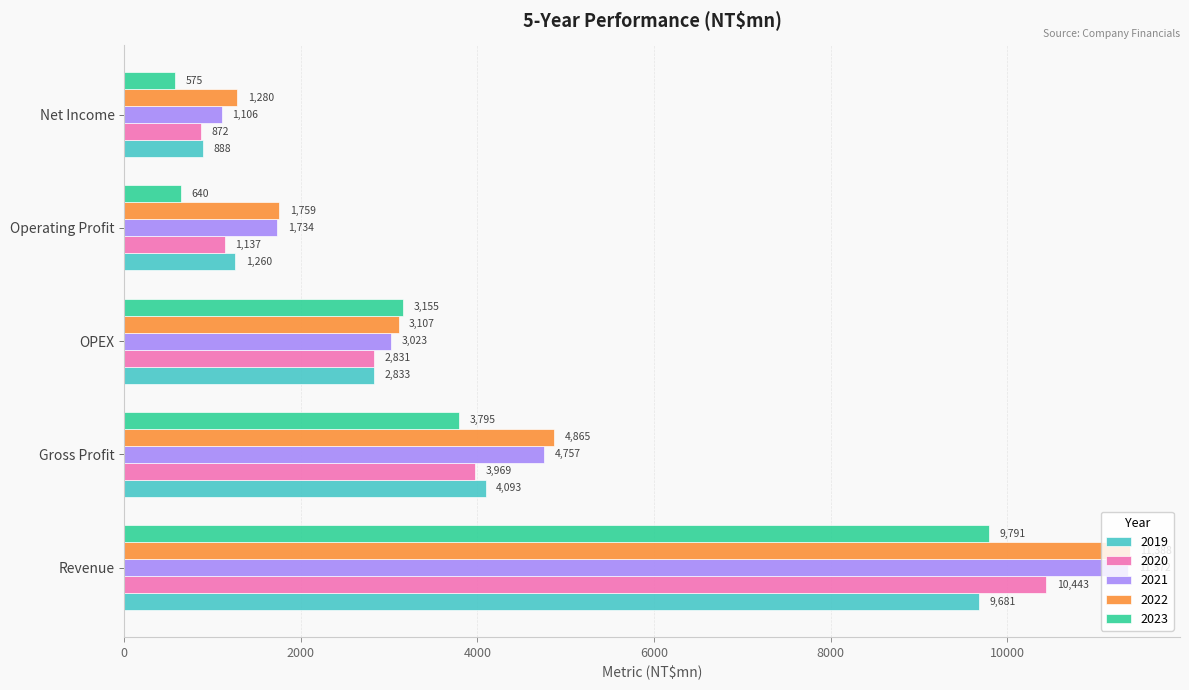

Read the 2019 value at Operating Profit.

1260.0